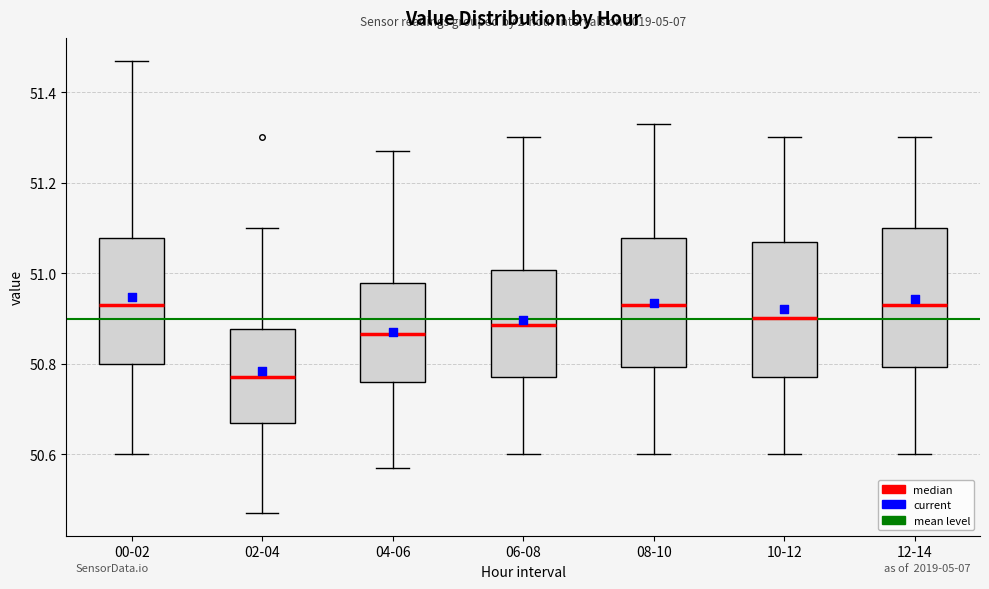

Reading left to right, read every box against the y-axis: the position of its median line, the range the box covers, and the ends of its whiskers. The values are not printed on the chart, so give them approximately, as read against the axis.

00-02: median 50.94, box 50.80 to 51.08, whiskers 50.60 to 51.48
02-04: median 50.78, box 50.68 to 50.88, whiskers 50.48 to 51.10
04-06: median 50.86, box 50.76 to 50.98, whiskers 50.58 to 51.28
06-08: median 50.88, box 50.78 to 51.00, whiskers 50.60 to 51.30
08-10: median 50.94, box 50.80 to 51.08, whiskers 50.60 to 51.34
10-12: median 50.90, box 50.78 to 51.08, whiskers 50.60 to 51.30
12-14: median 50.94, box 50.80 to 51.10, whiskers 50.60 to 51.30